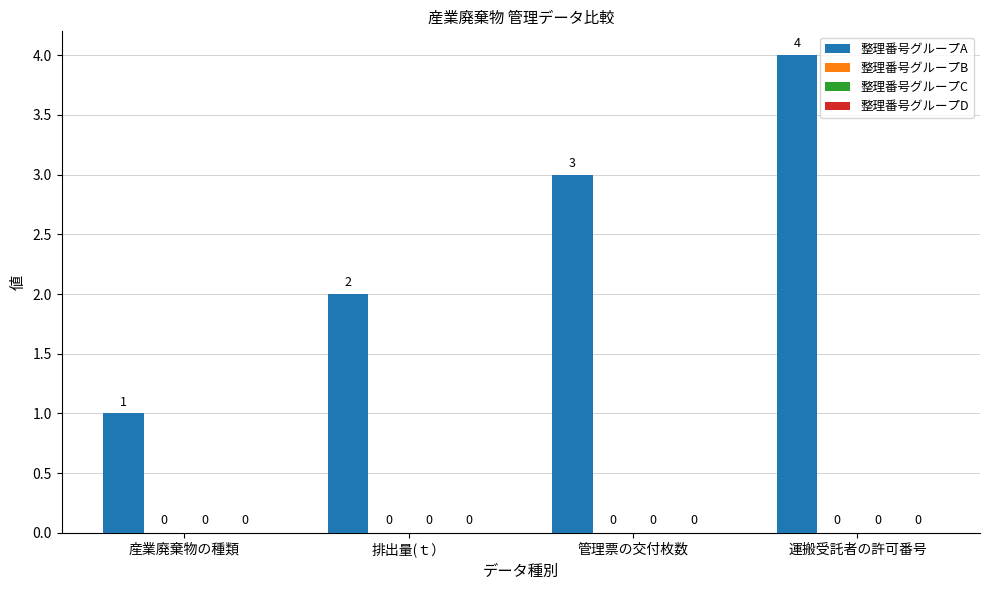

Does the chart contain any negative values?

No